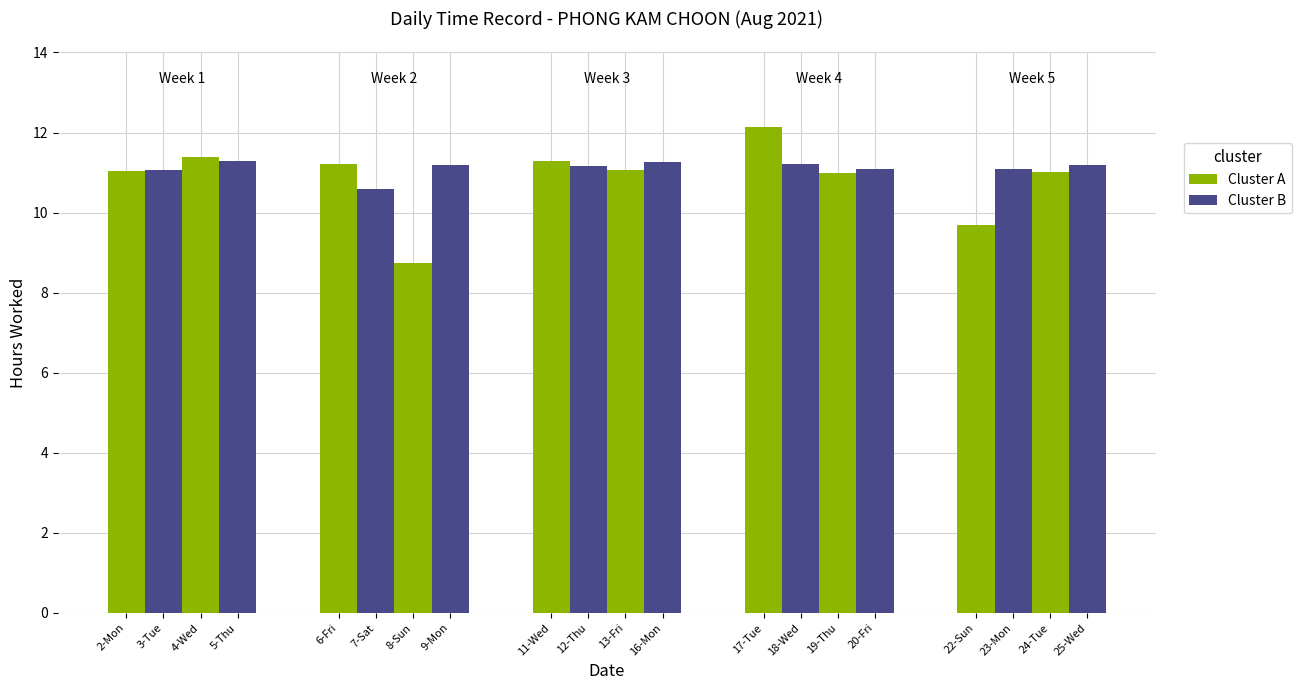

Where is the data nearest to the value 10?

22-Sun